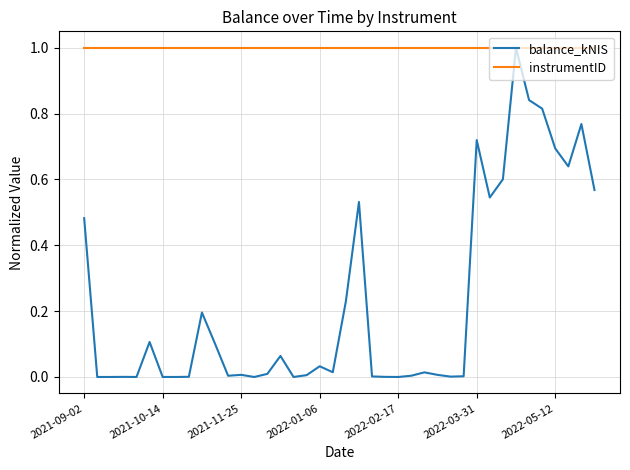

Rank the series by their average value, from highest to lowest.

instrumentID, balance_kNIS